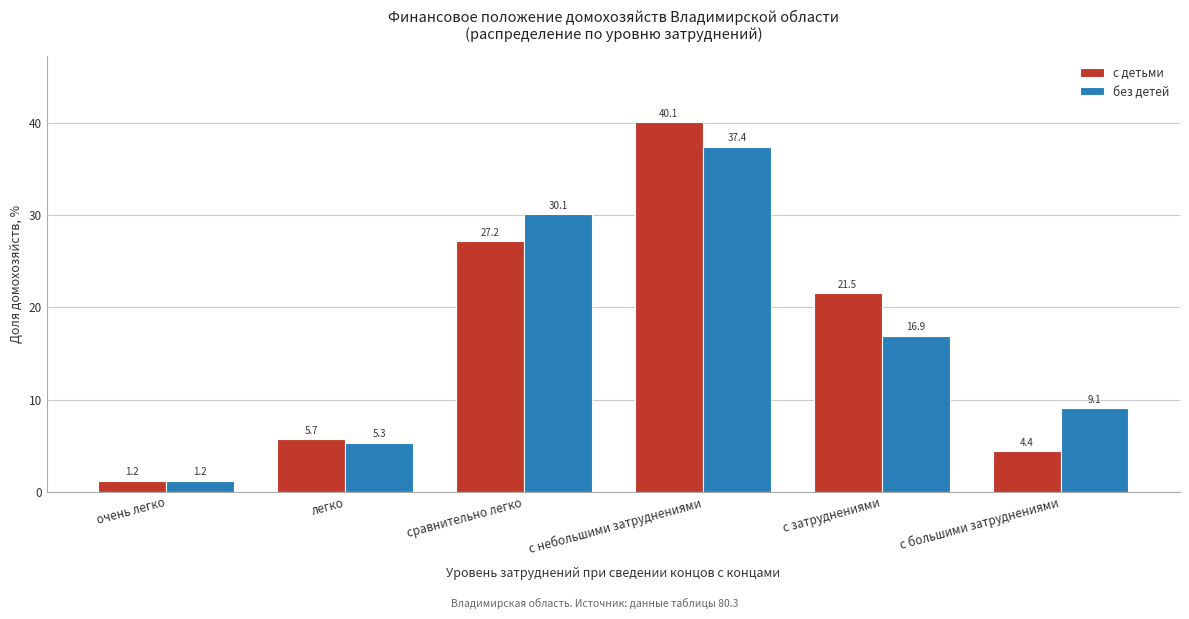

Reading left to right, what are all the values shown in this chart?

с детьми: 1.2	5.7	27.2	40.1	21.5	4.4
без детей: 1.2	5.3	30.1	37.4	16.9	9.1